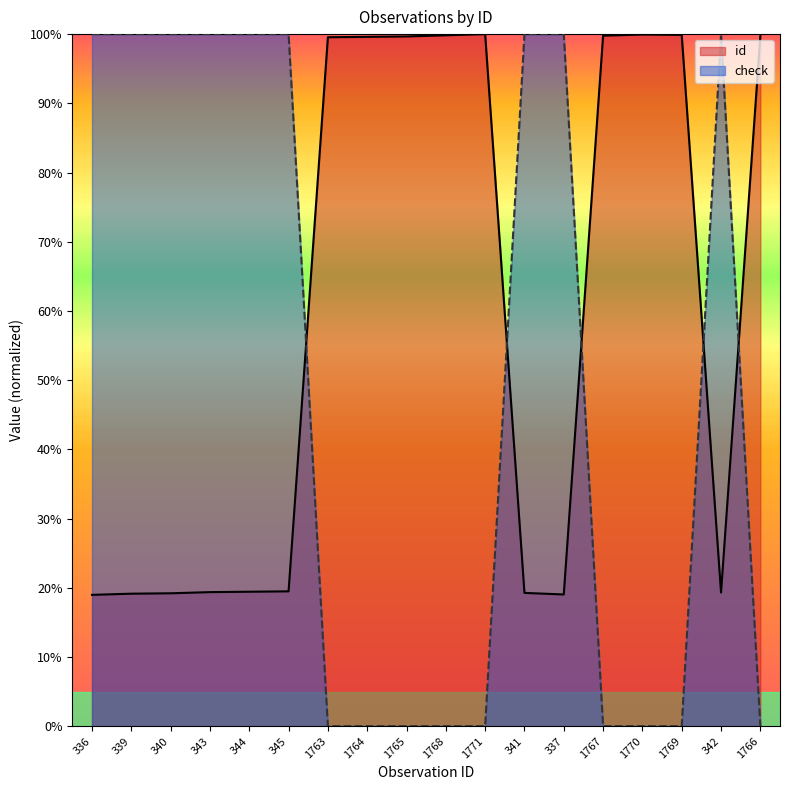

What is the difference between the id values at 1763 and 341?

80.3